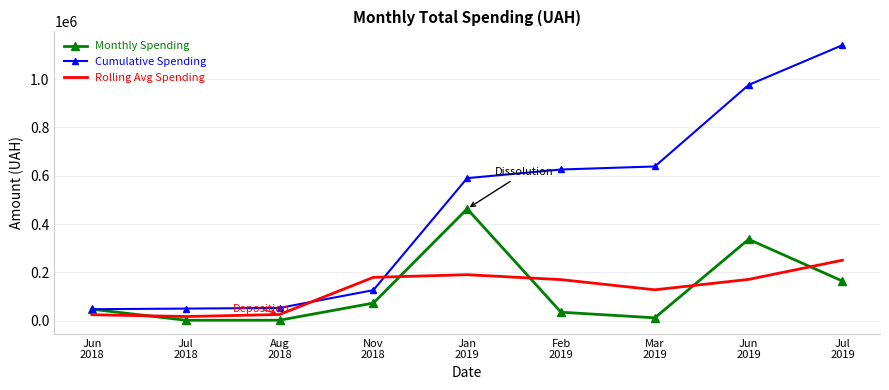

List the series in order of their peak value, highest first.

Cumulative Spending, Monthly Spending, Rolling Avg Spending